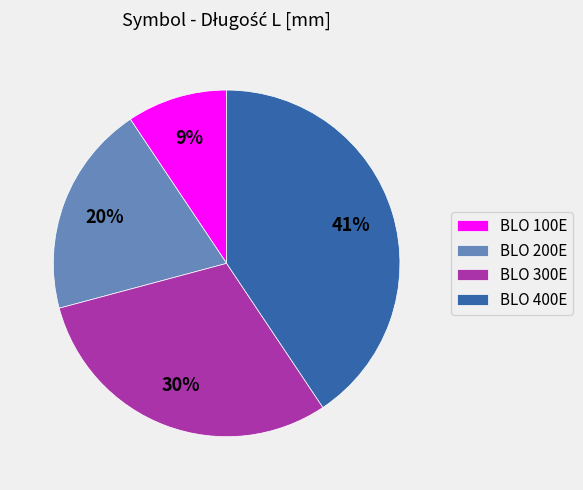

What is the ratio of the value at BLO 300E to the value at BLO 400E?

0.7